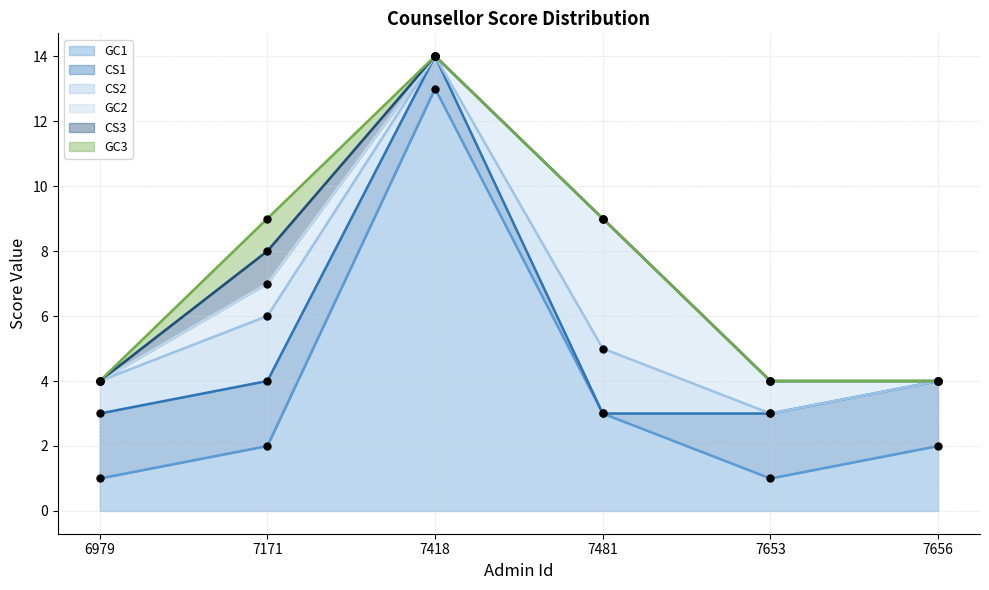

What is the total value across all series at 7171?

9